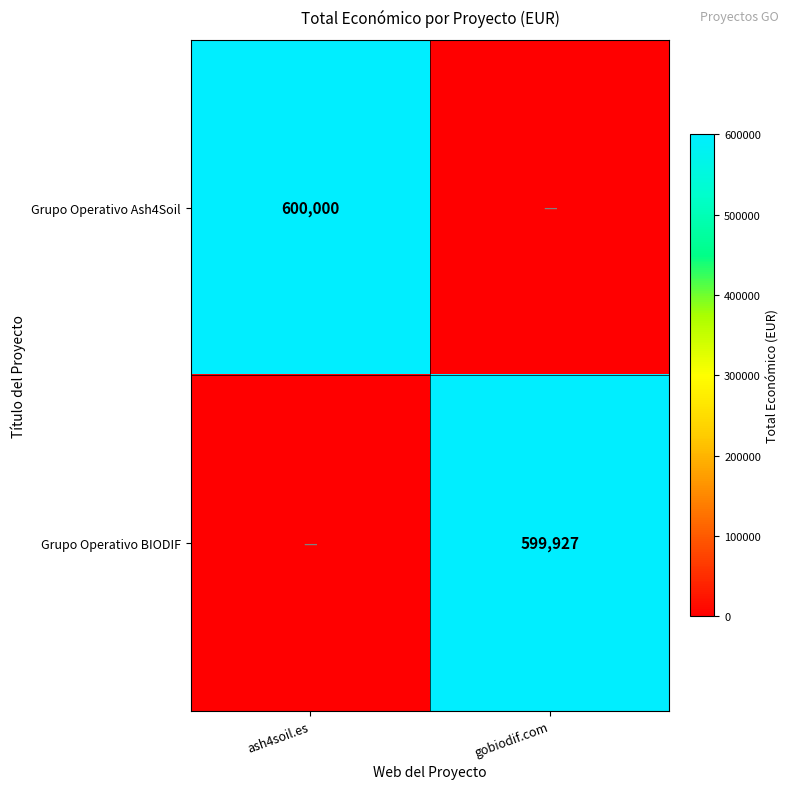

The value of Grupo Operativo BIODIF at gobiodif.com is 365980. True or false?

False